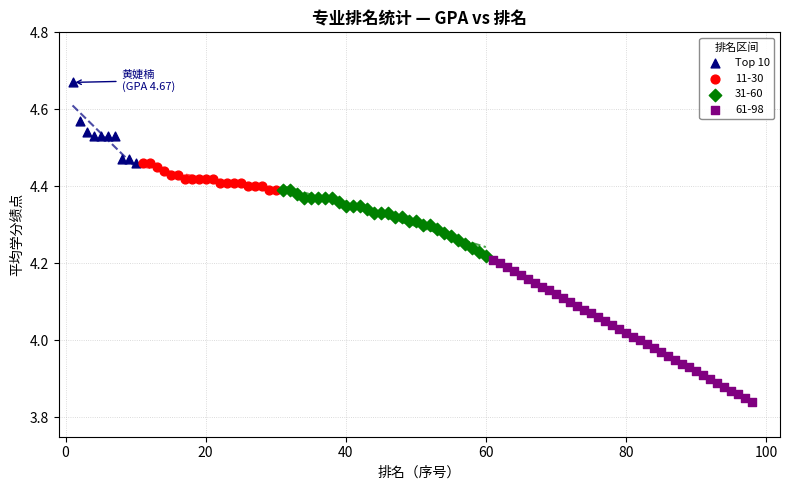

Which series reaches the minimum Y coordinate?

61-98